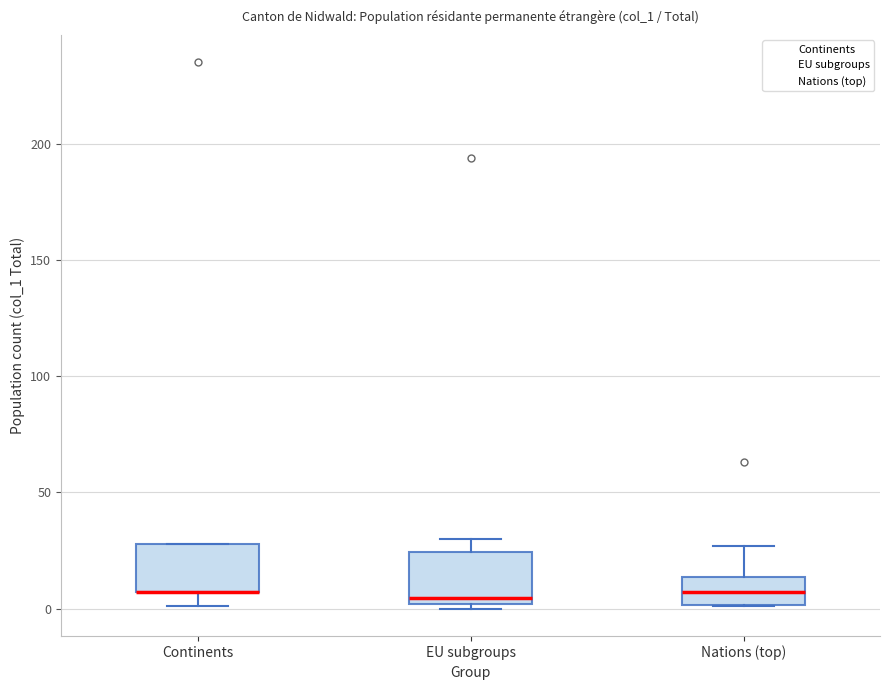

Where does the median line of the box for EU subgroups sit on the y-axis? The values are not printed on the chart, so give them approximately, as read against the axis.

5